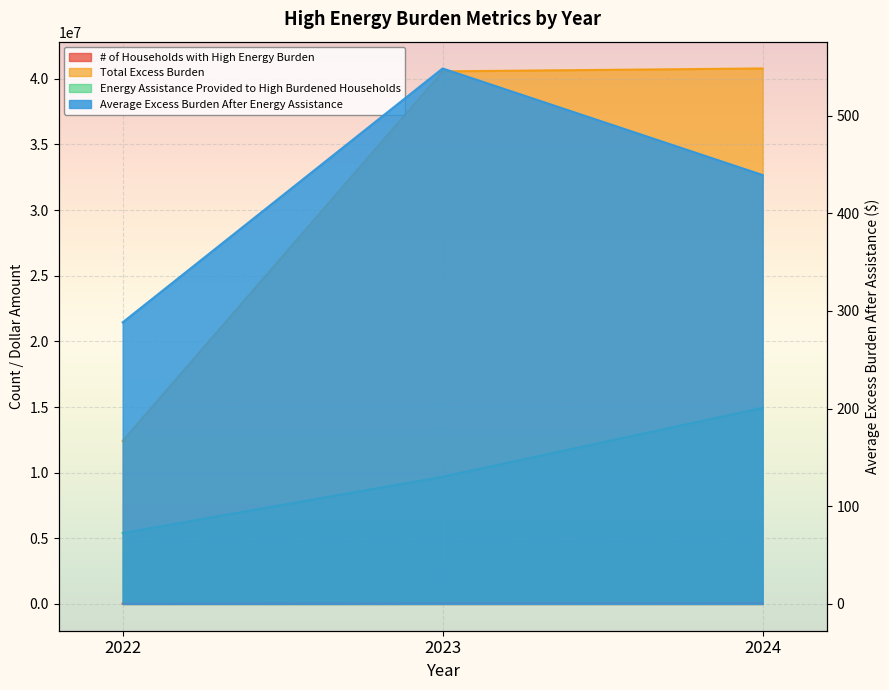

Is it true that Energy Assistance Provided to High Burdened Households equals 3616299.6 at 2022?

False